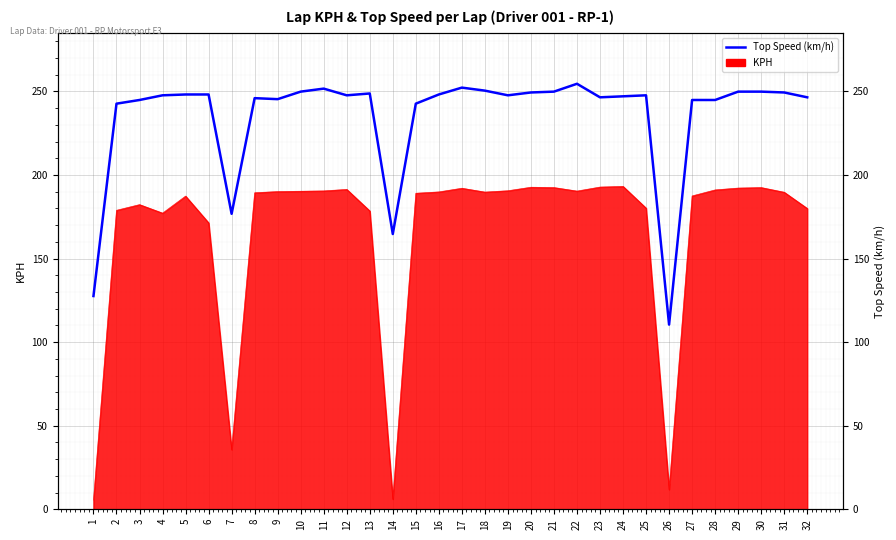

Is it true that the value at 22 is 362.2?

False